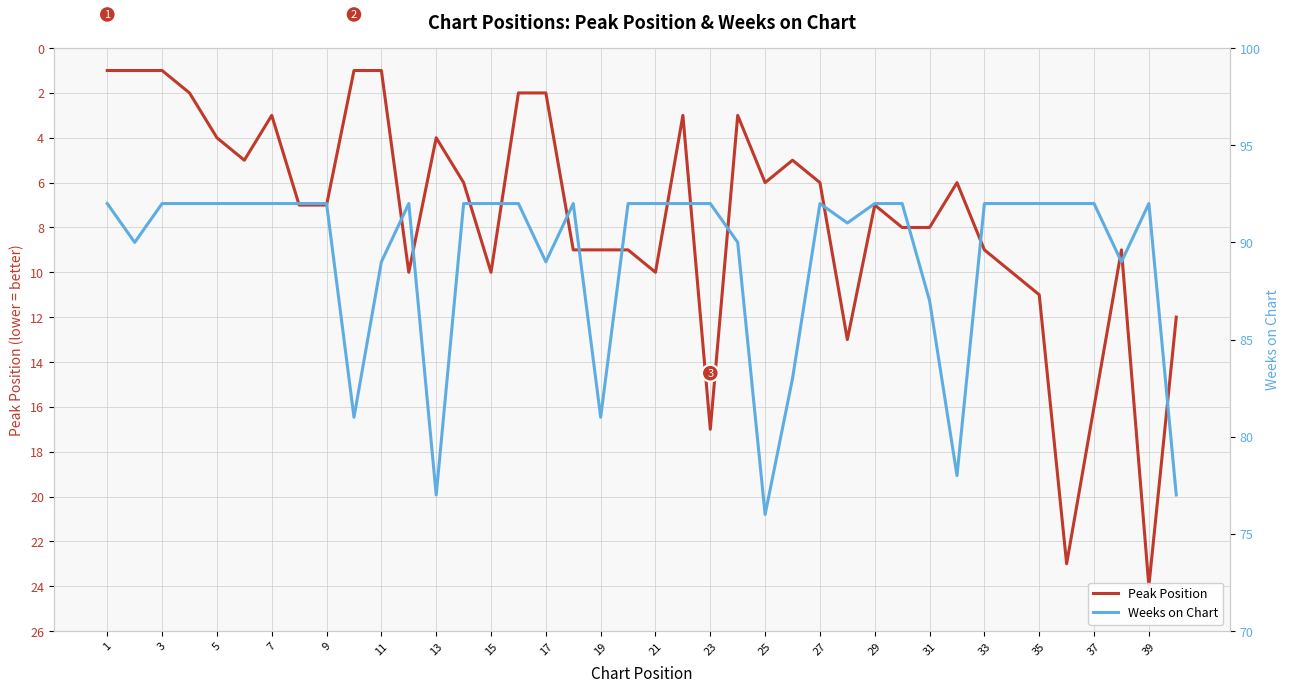

Does the chart have visible grid lines?

Yes